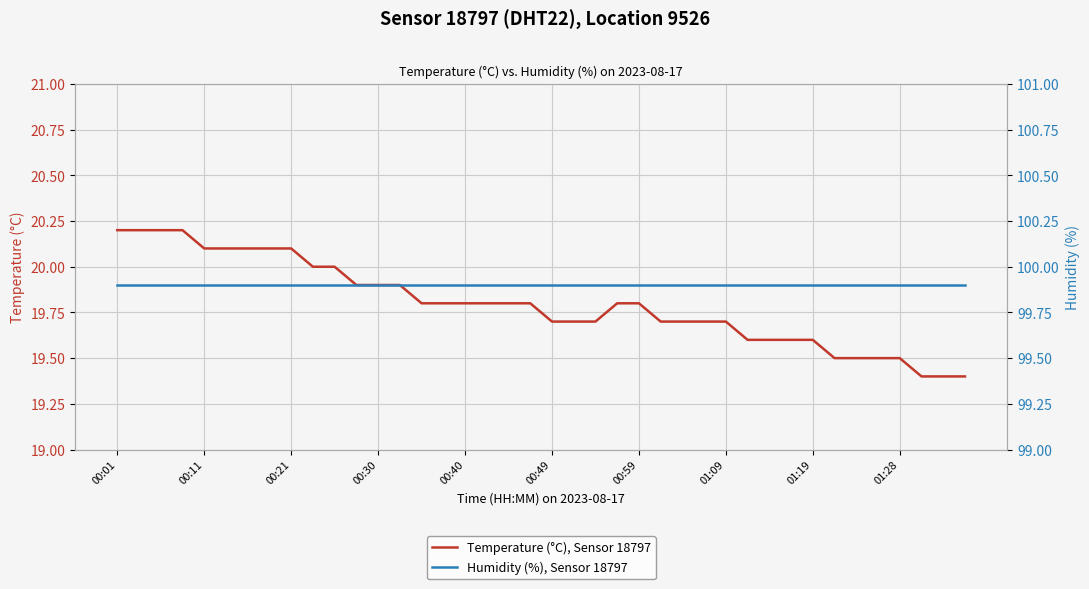

True or false: Humidity (%), Sensor 18797 and Temperature (°C), Sensor 18797 intersect in this chart.

False